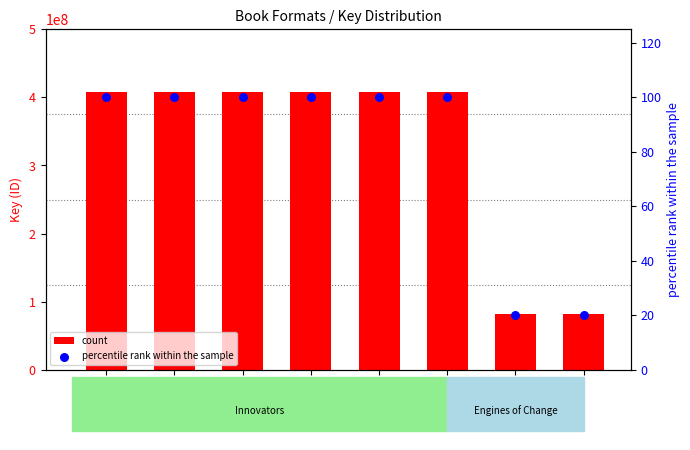

Is the value of count at eBook
(Eng.) greater than the value of percentile rank within the sample at Compact Disk
(Innov.2)?

Yes